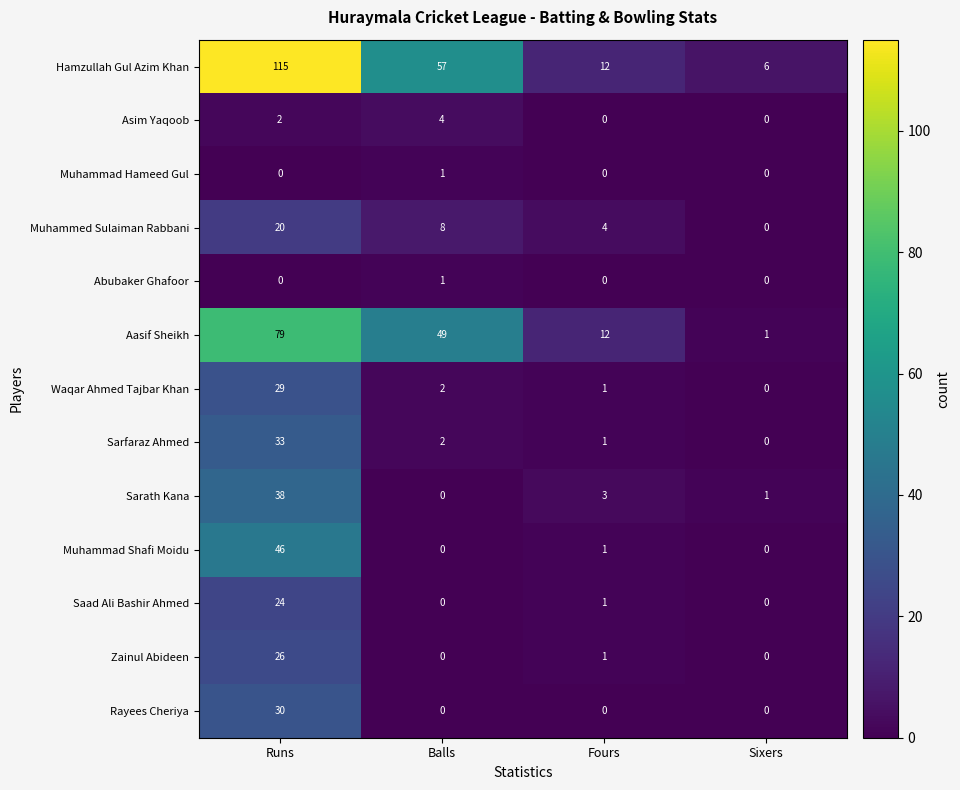

Where is Saad Ali Bashir Ahmed nearest to the value 12?

Fours